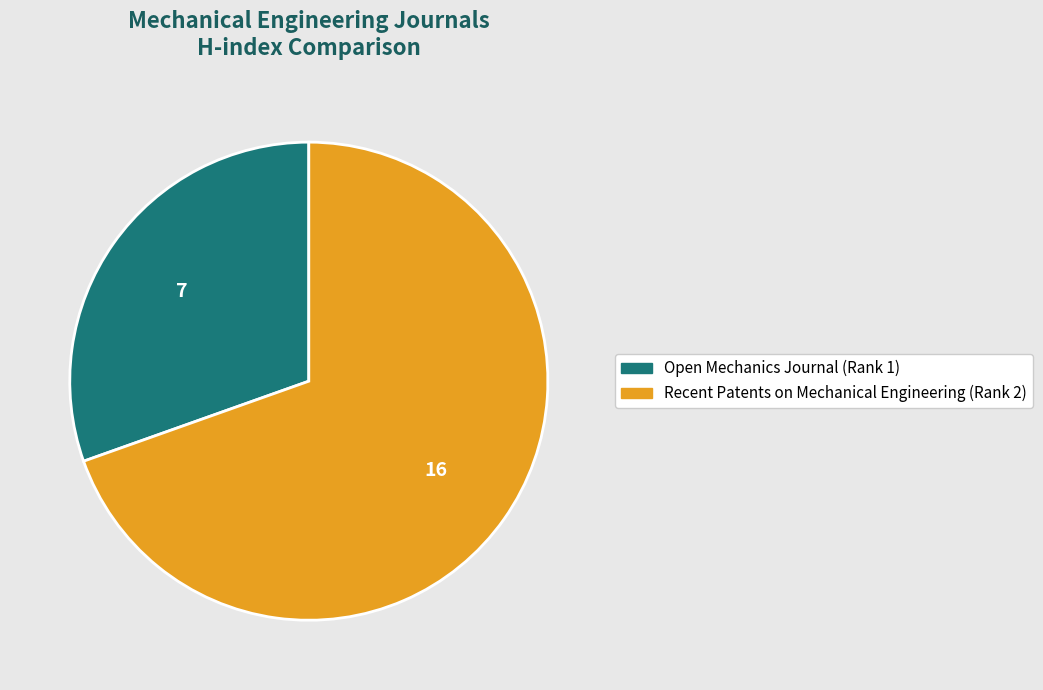

How many slices are in this pie chart?

2